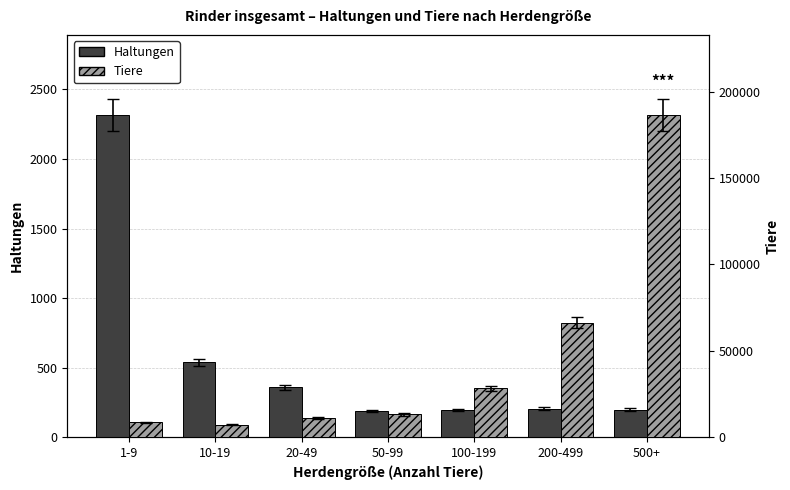

What is the minimum value for Tiere?

7281